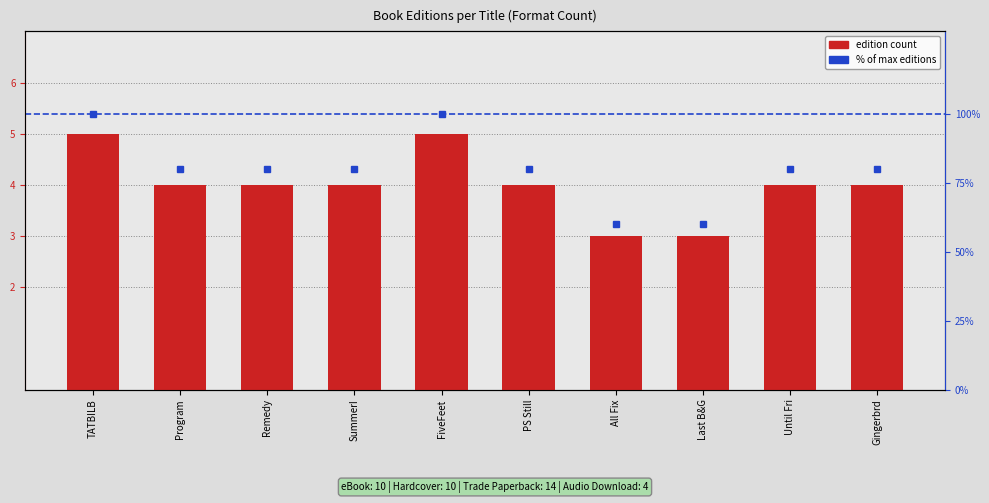

Which has a higher value, Last B&G or All Fix?

Last B&G